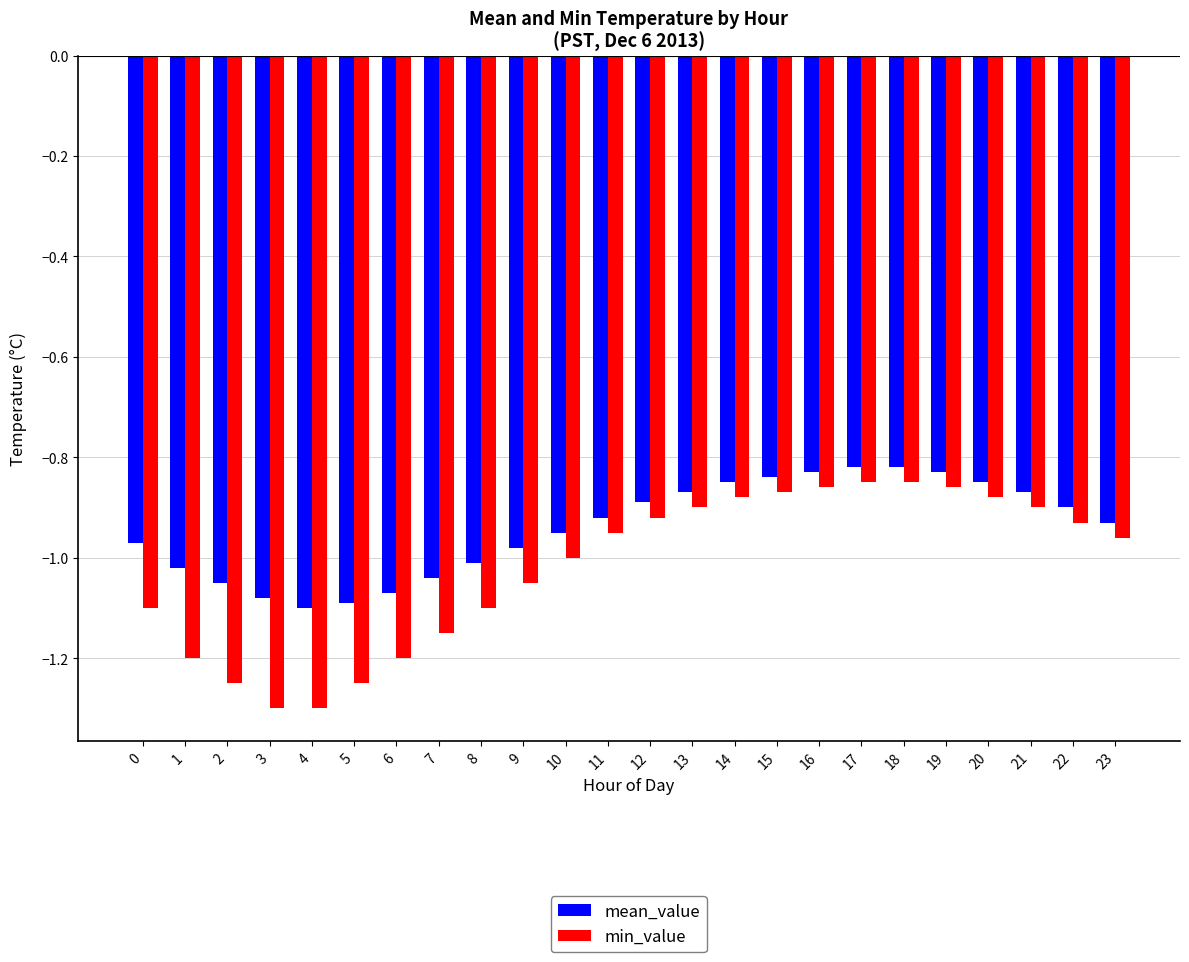

How many bars are there in total?

48